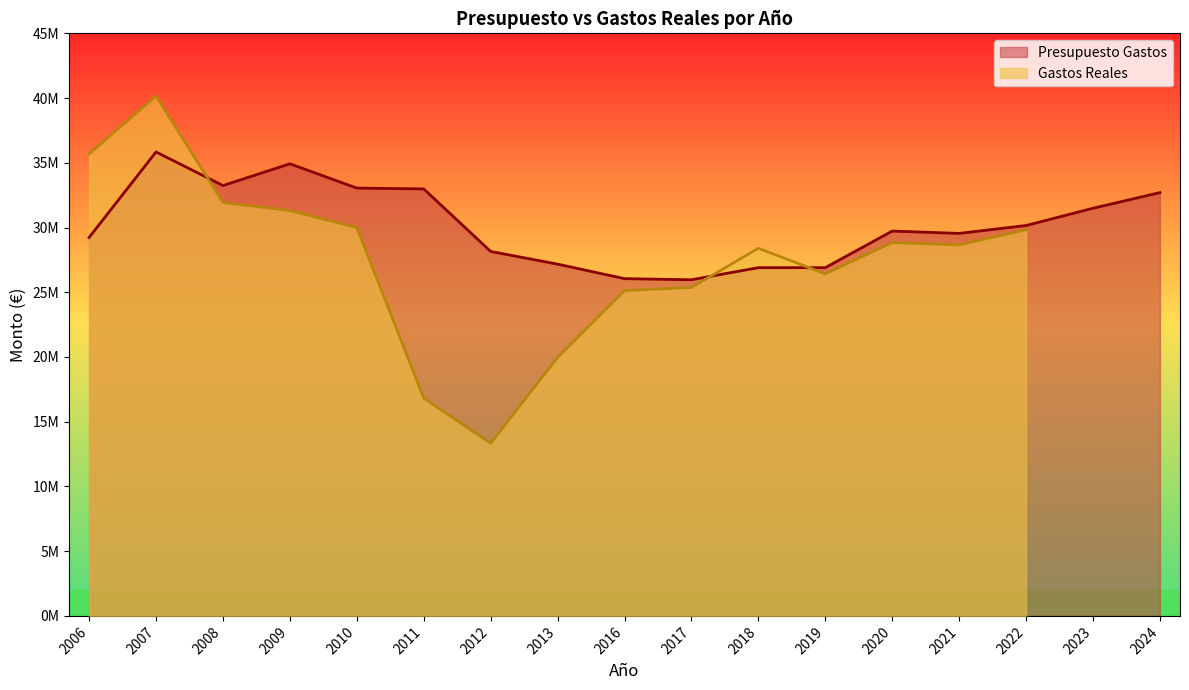

At which category does the data reach its first local valley?

2008